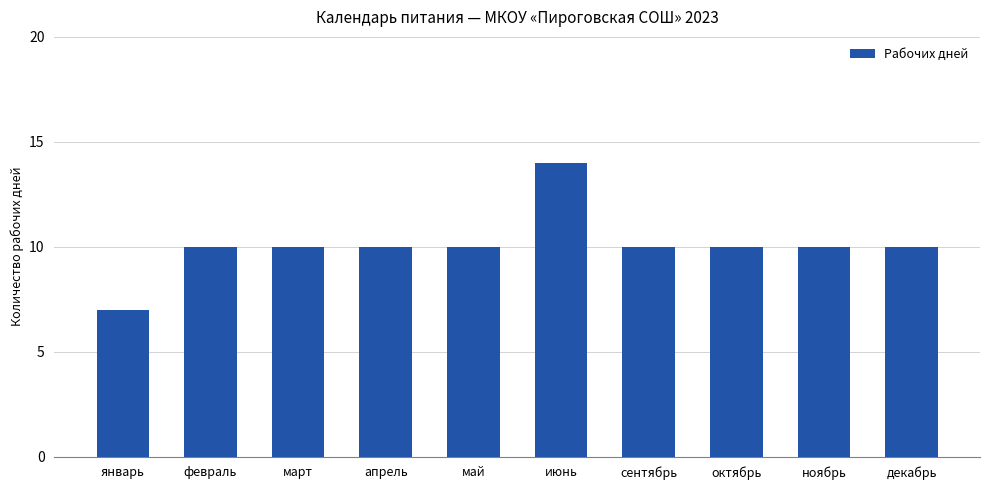

What position from the left is июнь?

6